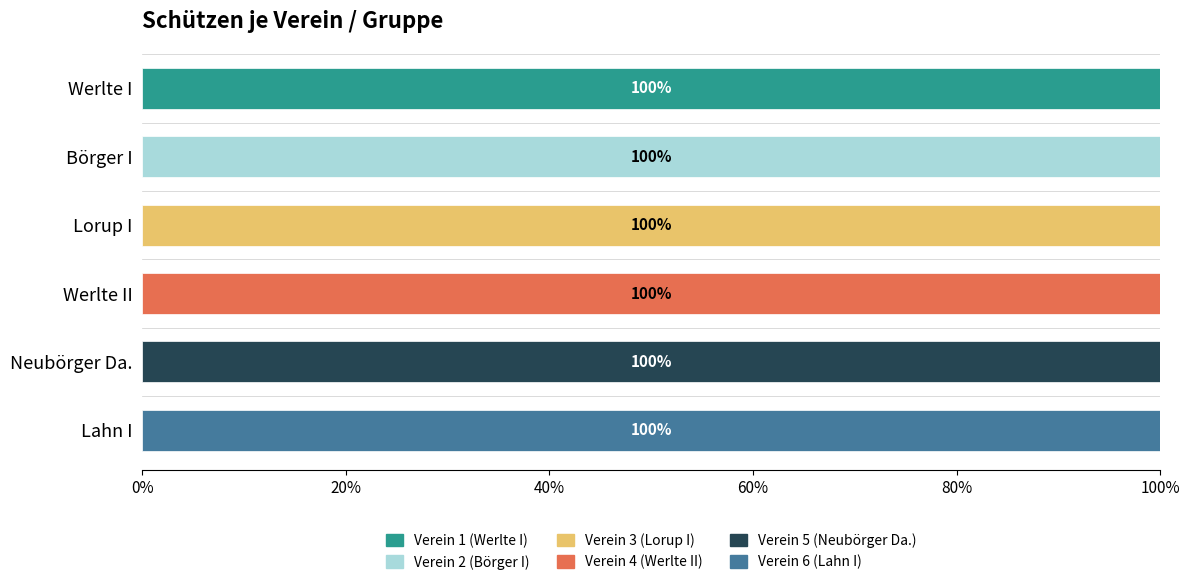

What is the highest value of the Verein 1 (Werlte I) series?

100